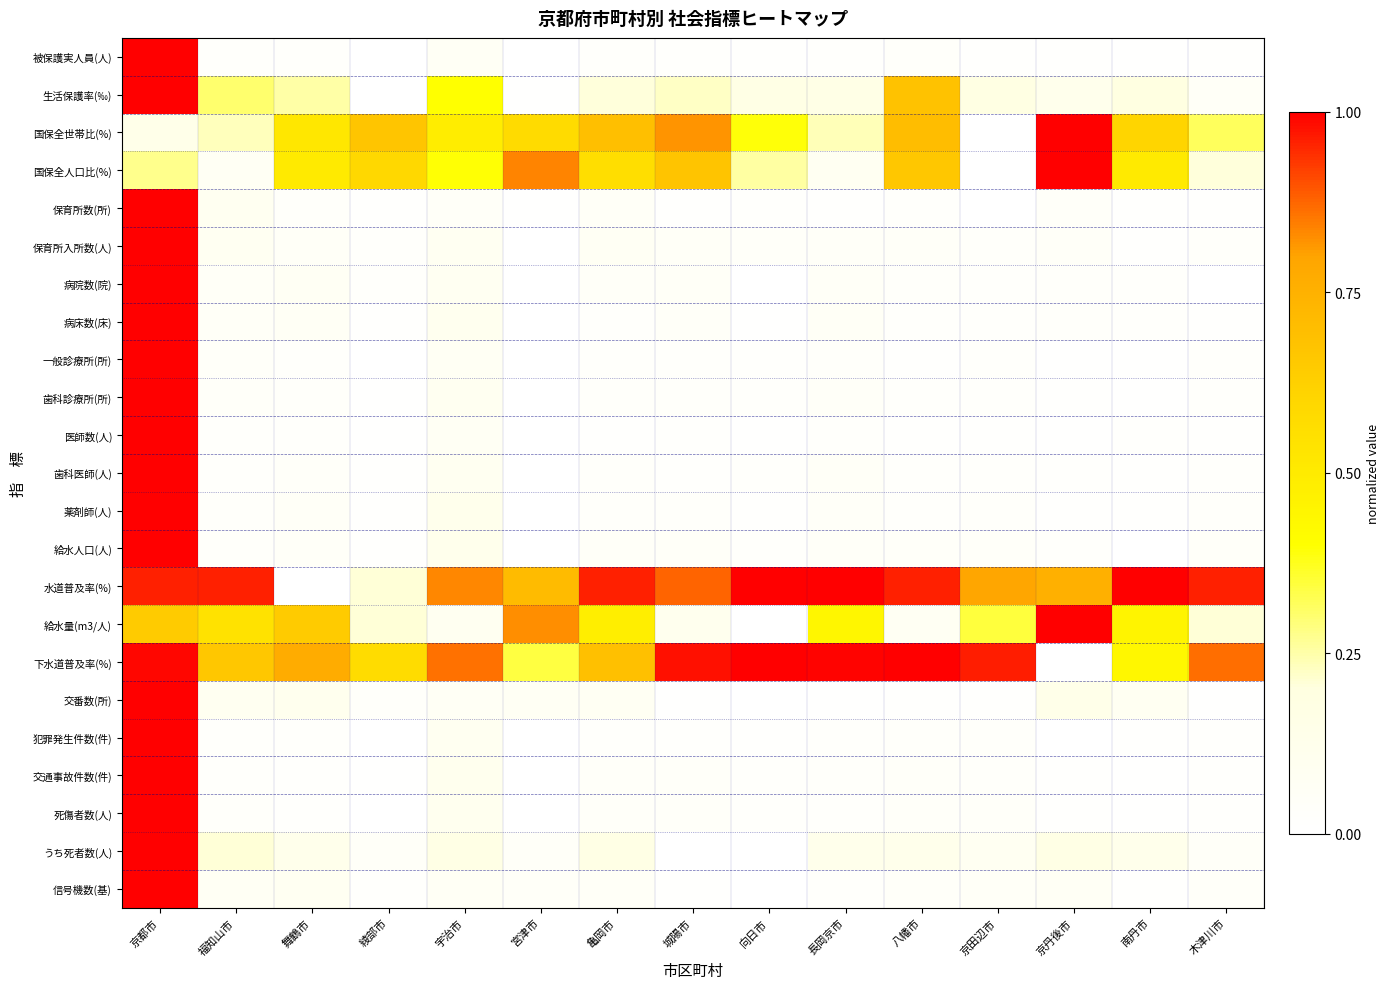

At which category does the chart reach its minimum across all series?

宮津市